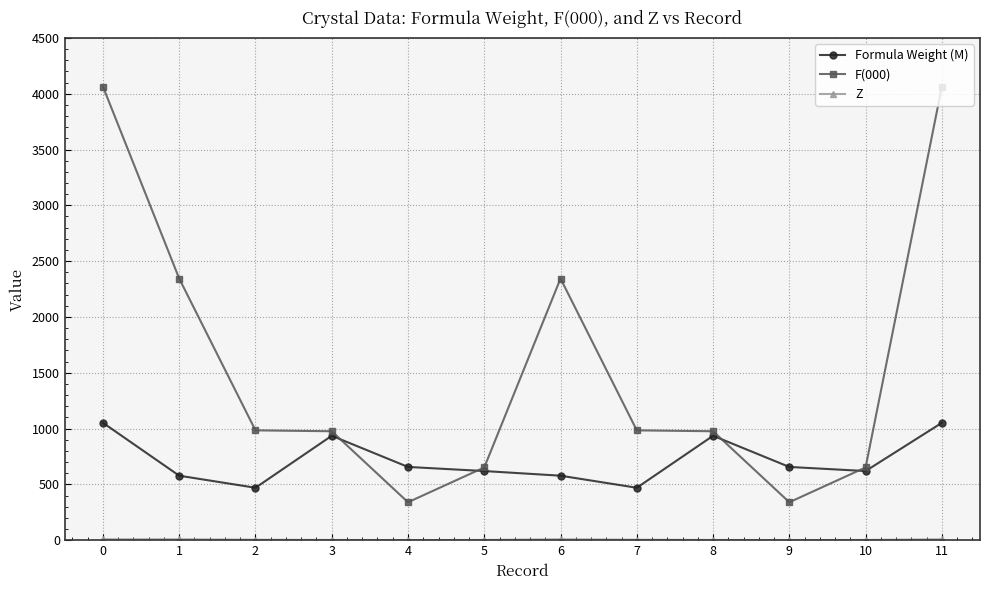

Which series has the widest spread of values?

F(000)